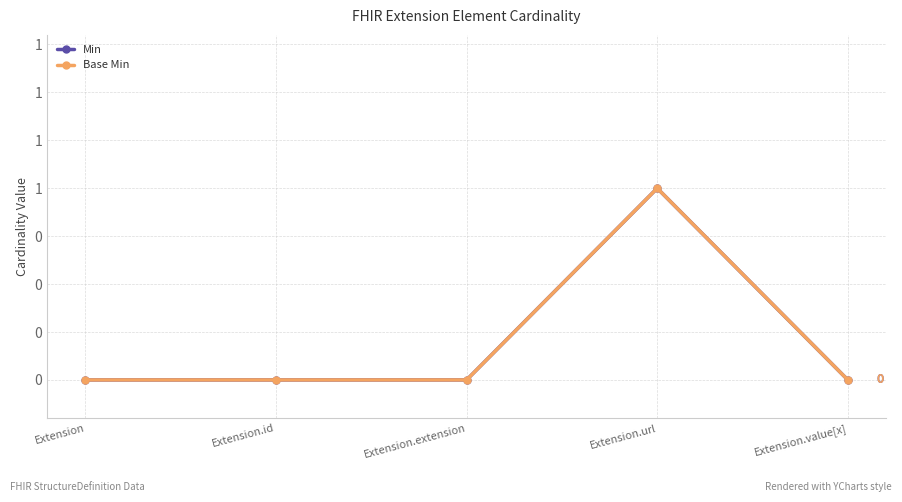

Does the chart have visible grid lines?

Yes